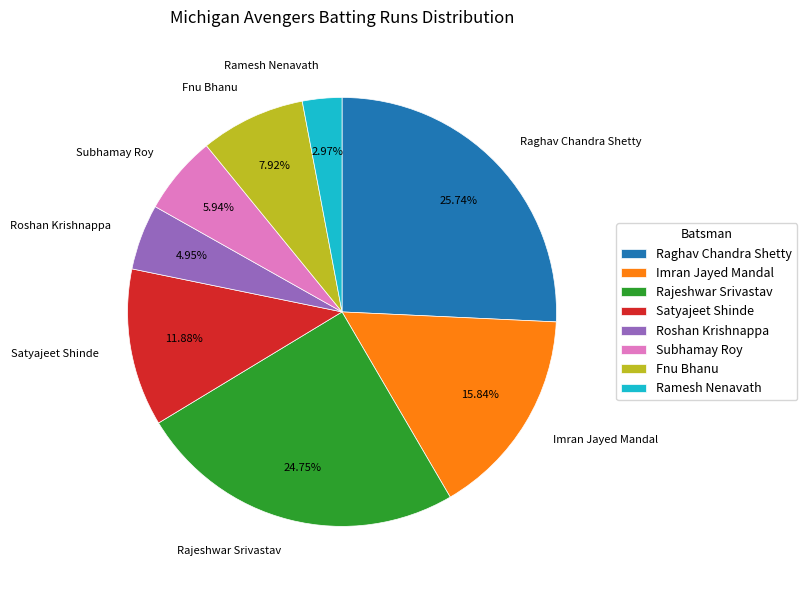

Which has a higher value, Satyajeet Shinde or Ramesh Nenavath?

Satyajeet Shinde